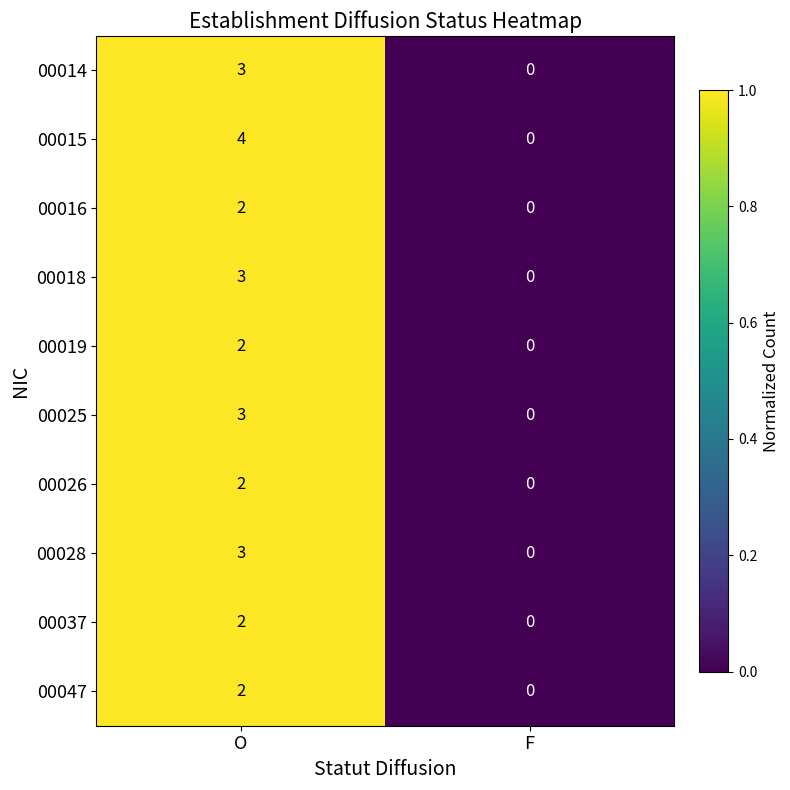

List the labels in order of 00028 value, smallest first.

F, O